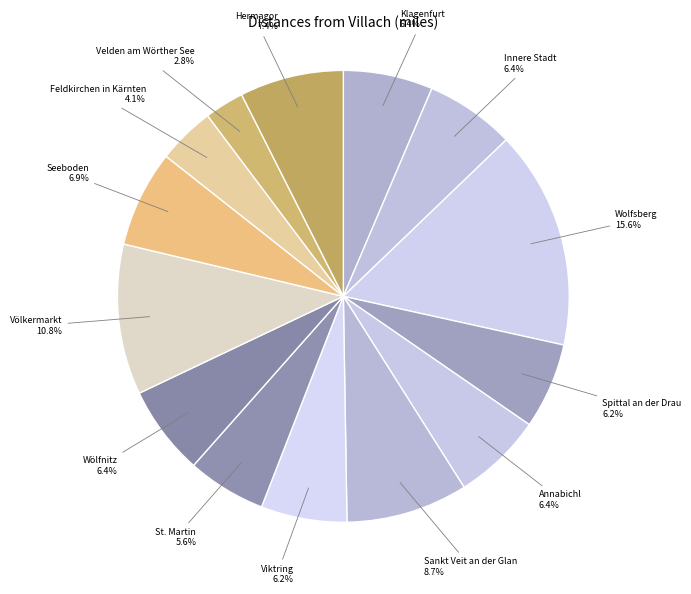

What percentage do Spittal an der Drau and St. Martin together represent?

11.8%